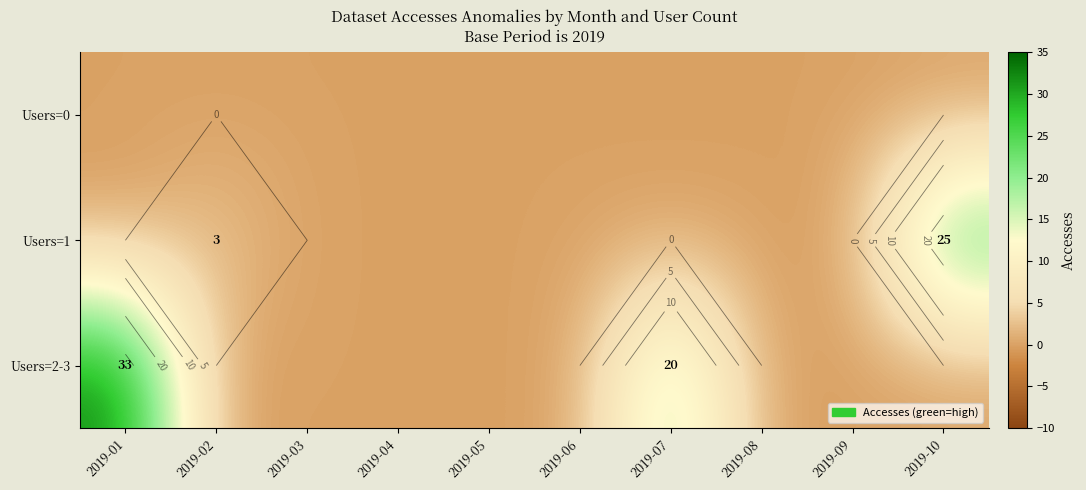

What is the average value of the Users=2-3 series?

5